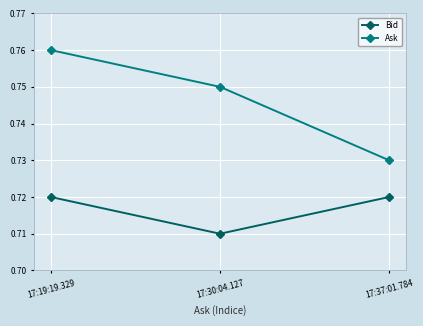

What is the label of the 2nd point from the left?

17:30:04.127